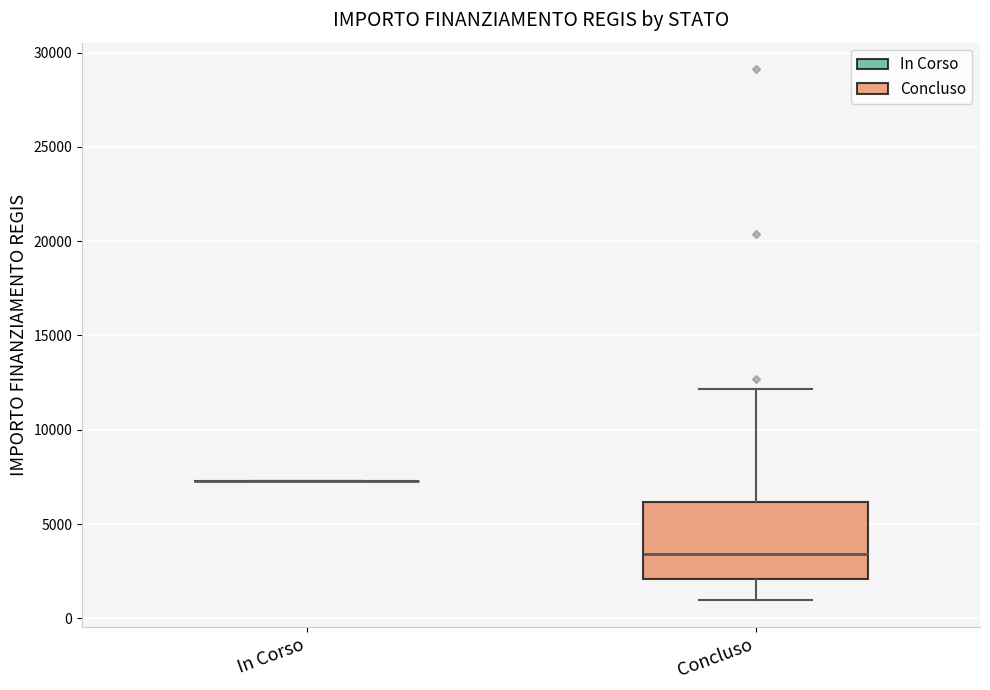

Comparing the boxes themselves (not the whiskers), which one is the tallest?

Concluso